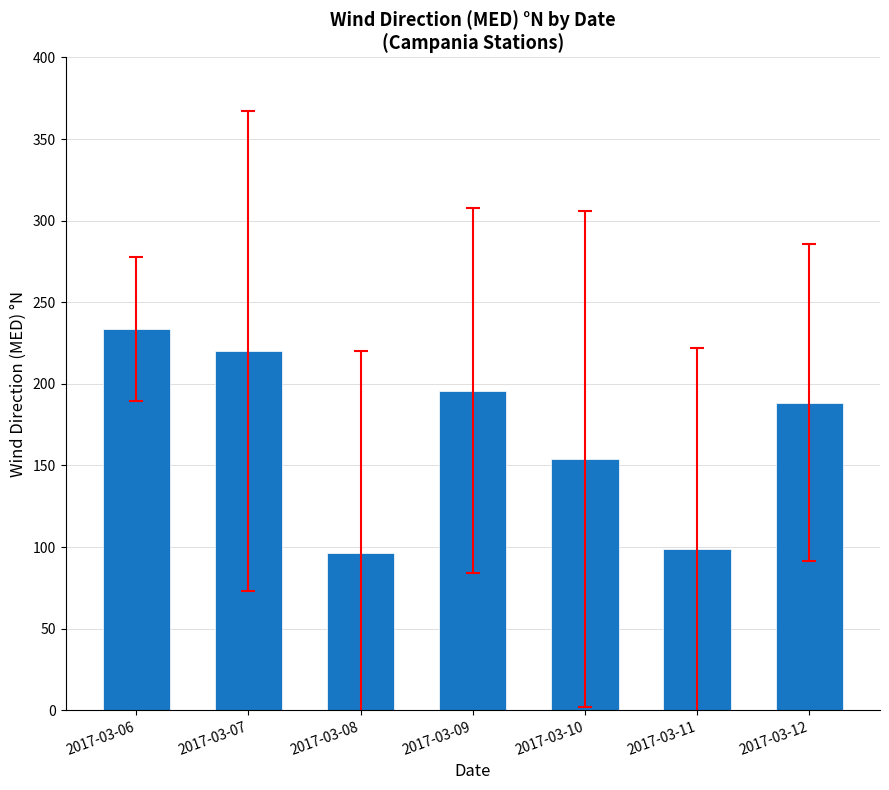

Between 2017-03-06 and 2017-03-09, which is larger?

2017-03-06